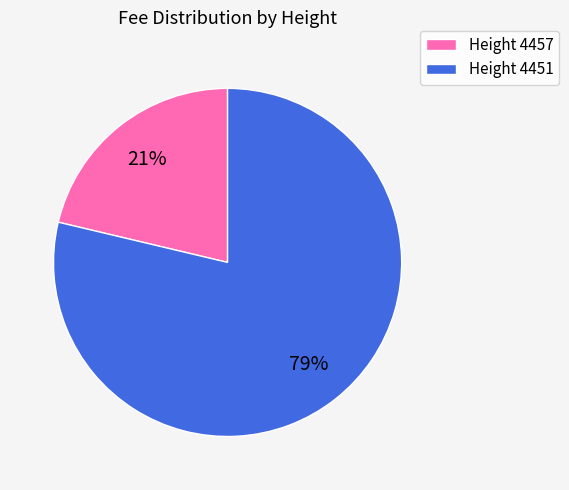

Which has a higher value, Height 4457 or Height 4451?

Height 4451